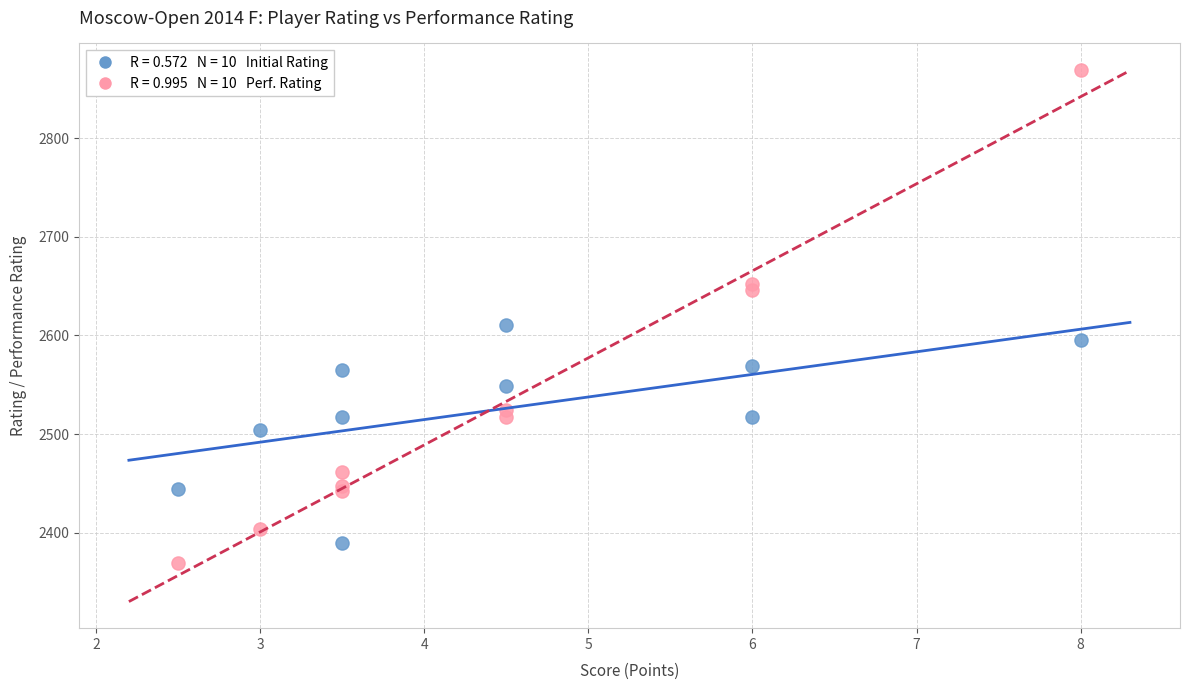

Across all series, what Y value is closest to 2619?

2611